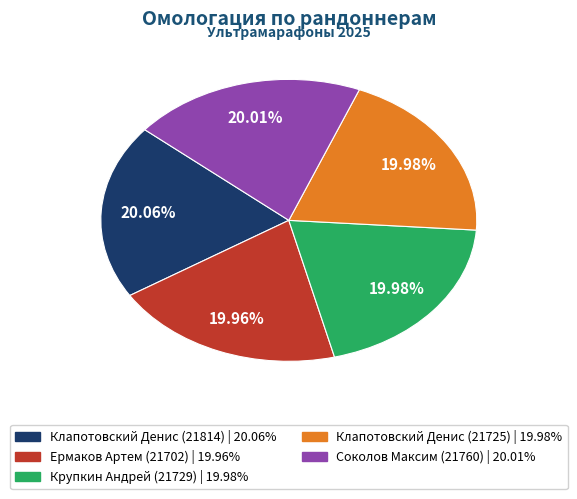

What percentage is the Клапотовский Денис (21725) slice, to the nearest percent?

20%